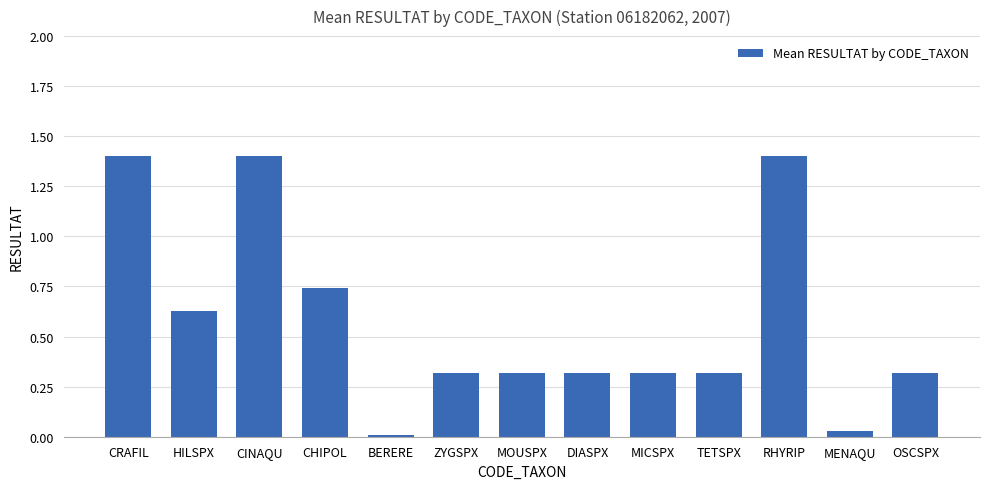

What is the sum of the values at CHIPOL and OSCSPX?

1.1